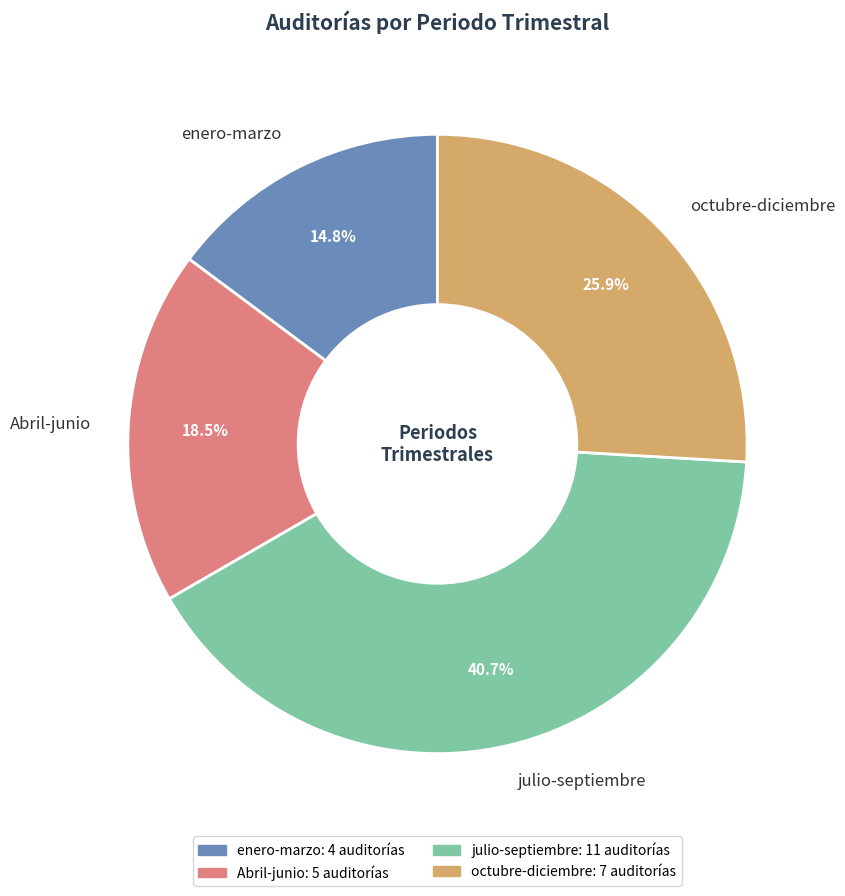

To the nearest percent, what portion does octubre-diciembre represent?

26%